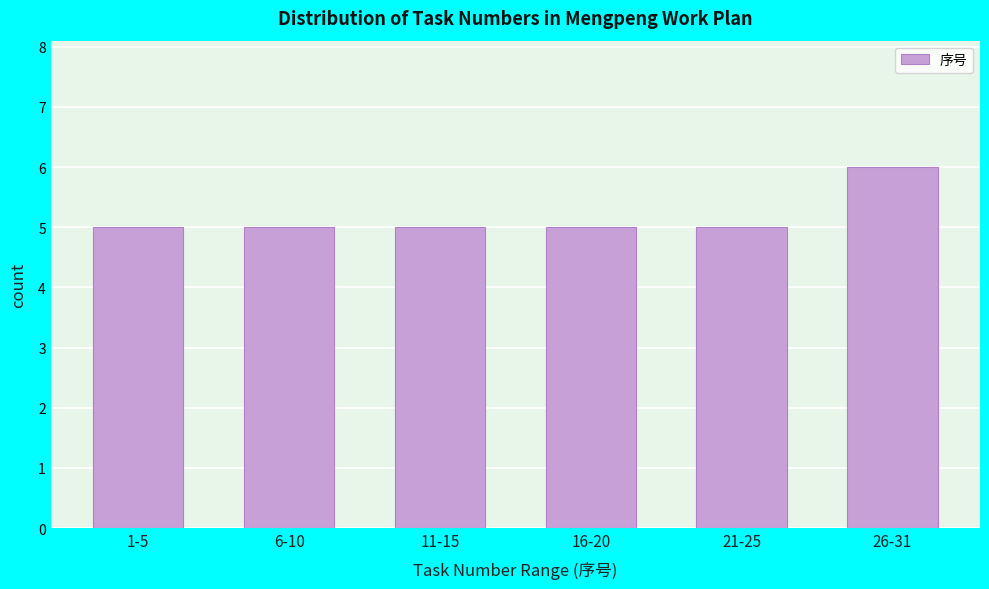

Reading left to right, what are all the values shown in this chart?

5	5	5	5	5	6